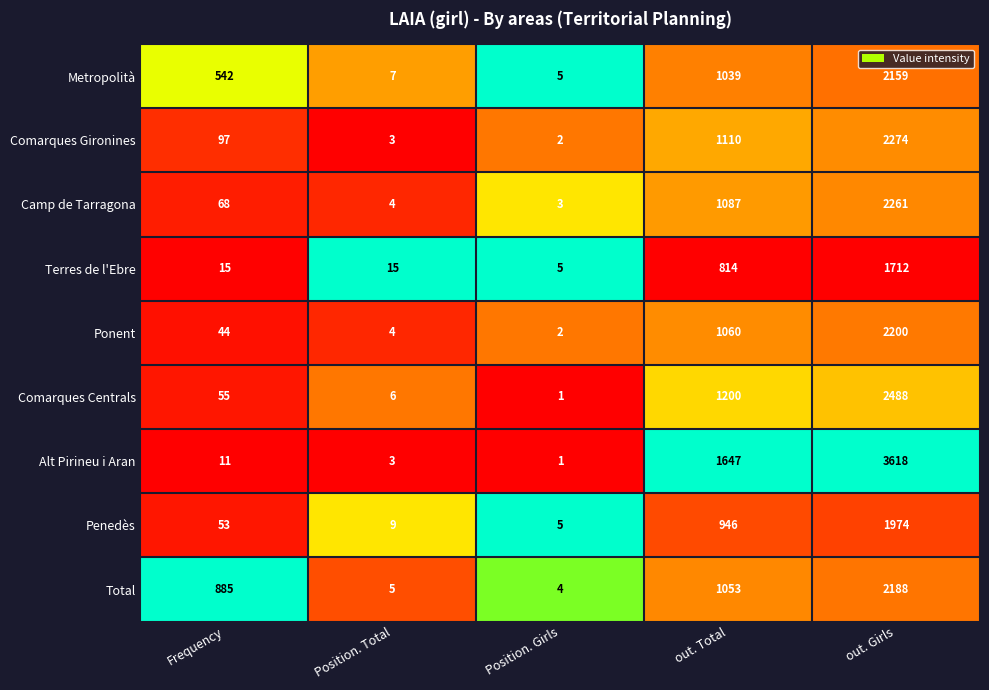

Is the value of Total at Position. Girls greater than the value of Comarques Gironines at Position. Girls?

Yes